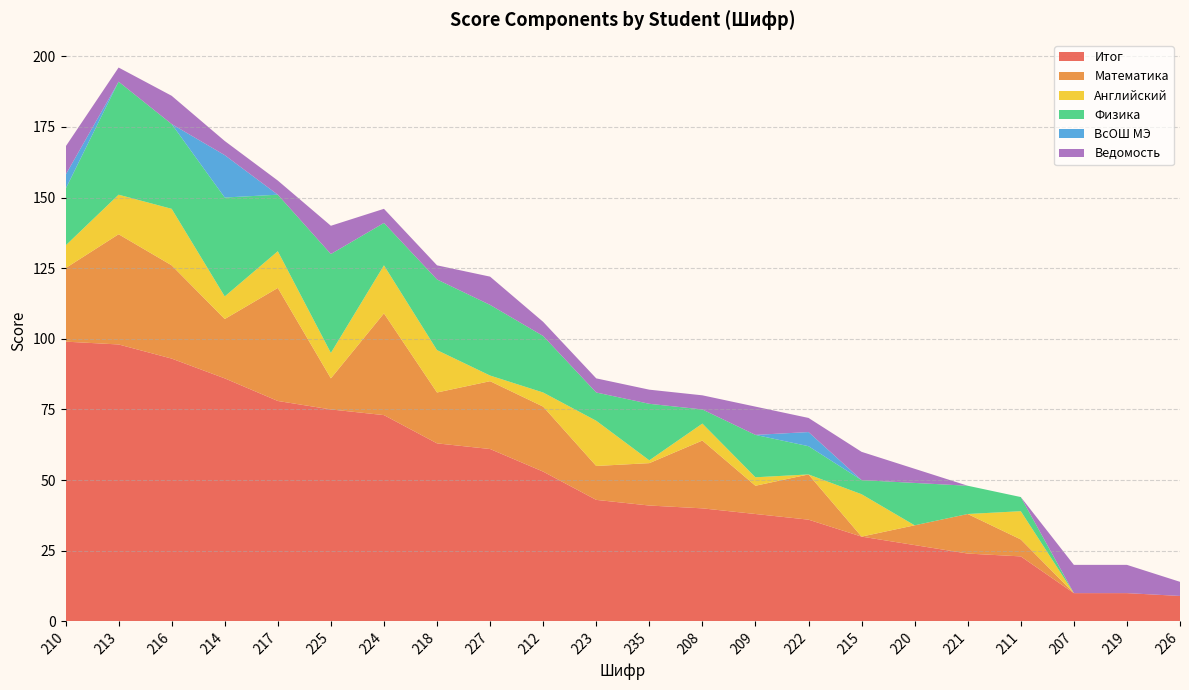

Reading left to right, extract all data points from this chart.

Итог: 210=99	213=98	216=93	214=86	217=78	225=75	224=73	218=63	227=61	212=53	223=43	235=41	208=40	209=38	222=36	215=30	220=27	221=24	211=23	207=10	219=10	226=9
Математика: 210=26	213=39	216=33	214=21	217=40	225=11	224=36	218=18	227=24	212=23	223=12	235=15	208=24	209=10	222=16	215=0	220=7	221=14	211=6	207=0	219=0	226=0
Английский: 210=8	213=14	216=20	214=8	217=13	225=9	224=17	218=15	227=2	212=5	223=16	235=1	208=6	209=3	222=0	215=15	220=0	221=0	211=10	207=0	219=0	226=0
Физика: 210=20	213=40	216=30	214=35	217=20	225=35	224=15	218=25	227=25	212=20	223=10	235=20	208=5	209=15	222=10	215=5	220=15	221=10	211=5	207=0	219=0	226=0
ВсОШ МЭ: 210=5	213=0	216=0	214=15	217=0	225=0	224=0	218=0	227=0	212=0	223=0	235=0	208=0	209=0	222=5	215=0	220=0	221=0	211=0	207=0	219=0	226=0
Ведомость: 210=10	213=5	216=10	214=5	217=5	225=10	224=5	218=5	227=10	212=5	223=5	235=5	208=5	209=10	222=5	215=10	220=5	221=0	211=0	207=10	219=10	226=5